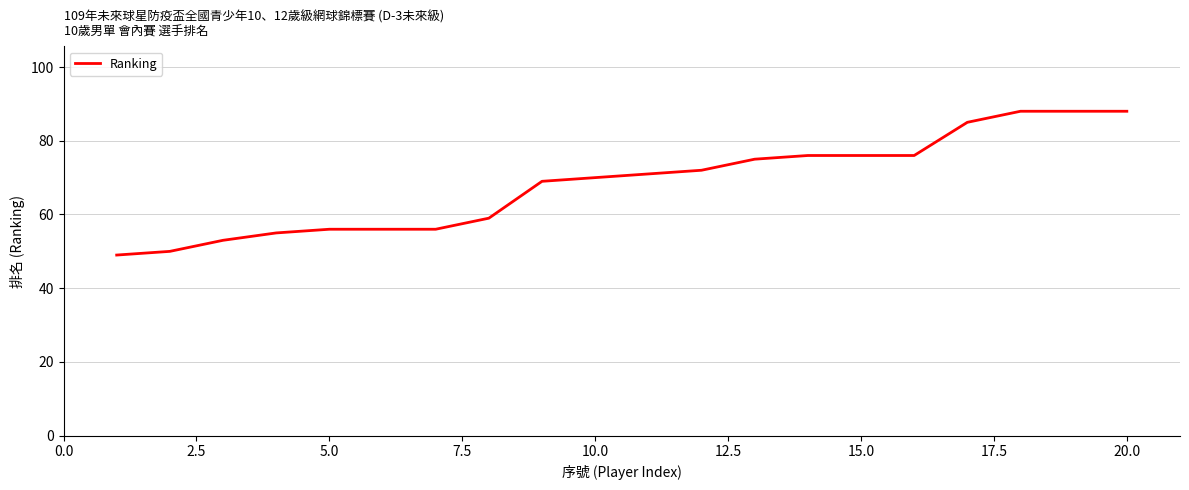

What is the greatest value displayed?

88